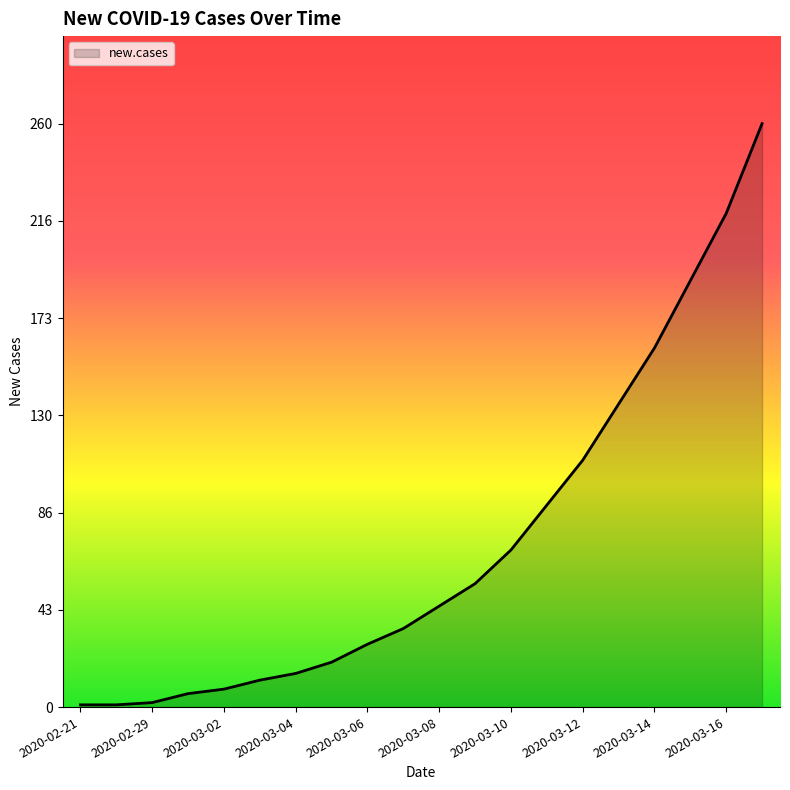

What is the greatest value displayed?

260